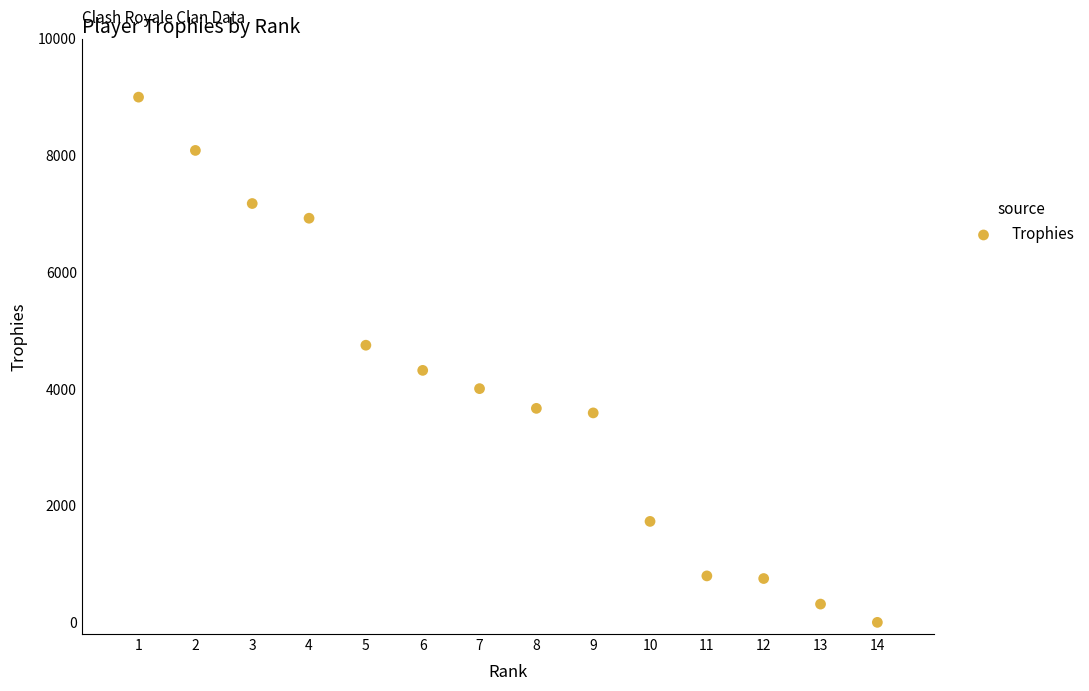

What is the range of X values (max minus min)?

13